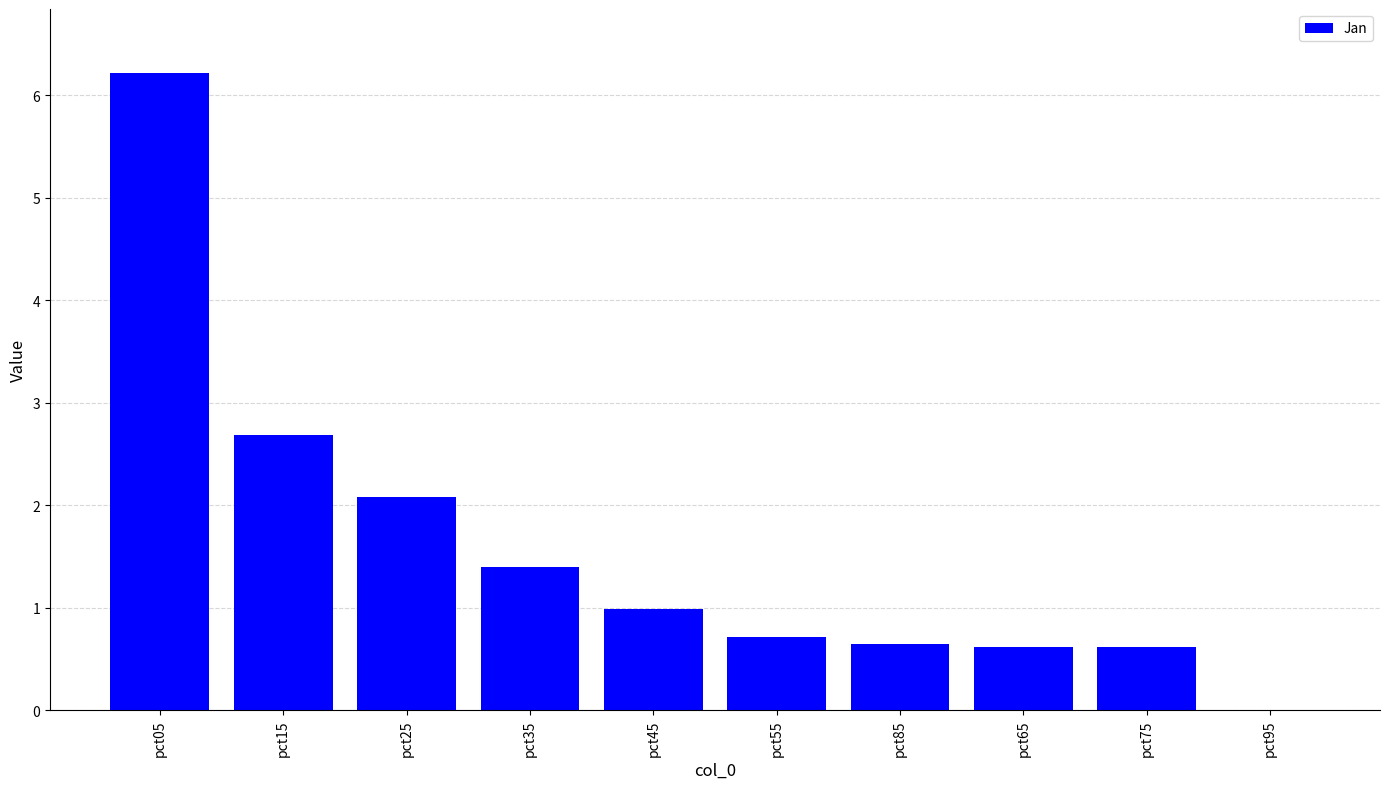

What is the change in value from pct05 to pct55?

-5.5